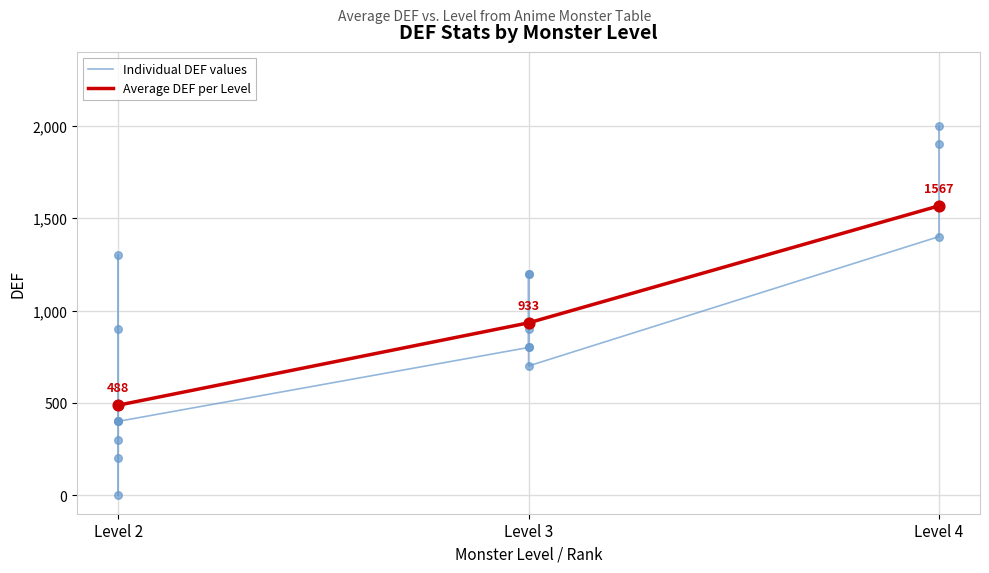

The value of Average DEF per Level at Level 4 is 1566.7. True or false?

True